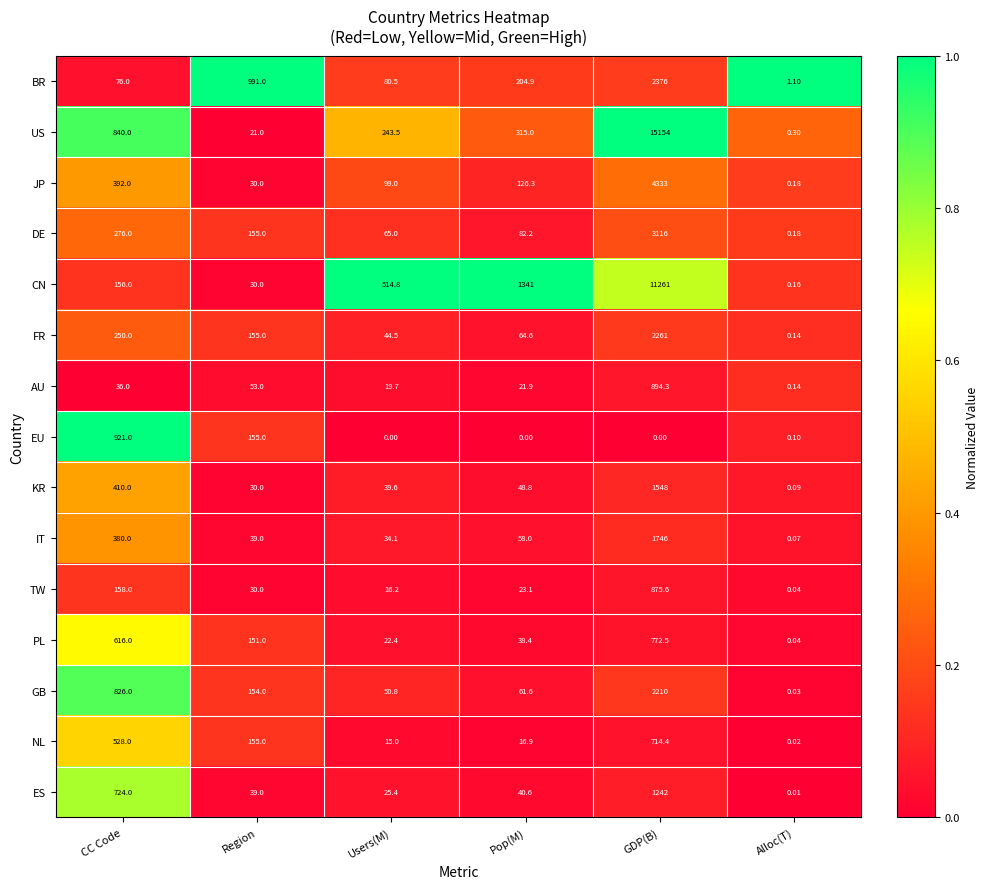

Between Region and GDP(B), which series saw the biggest shift?

US